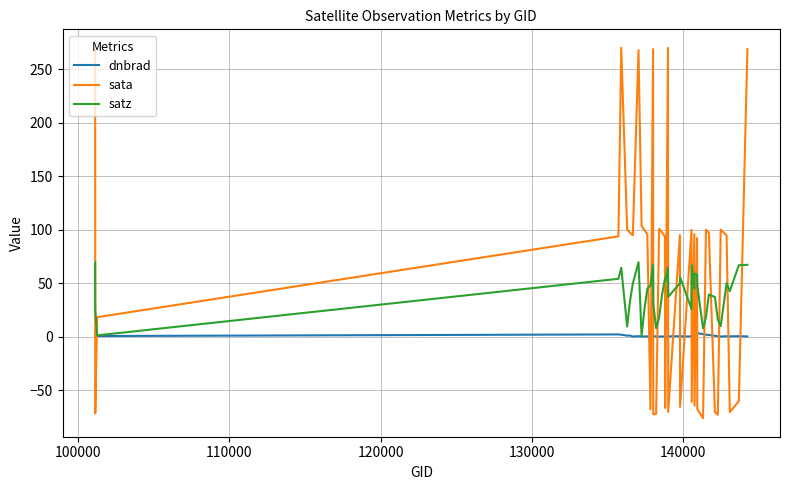

Which series has the largest total across all categories?

sata